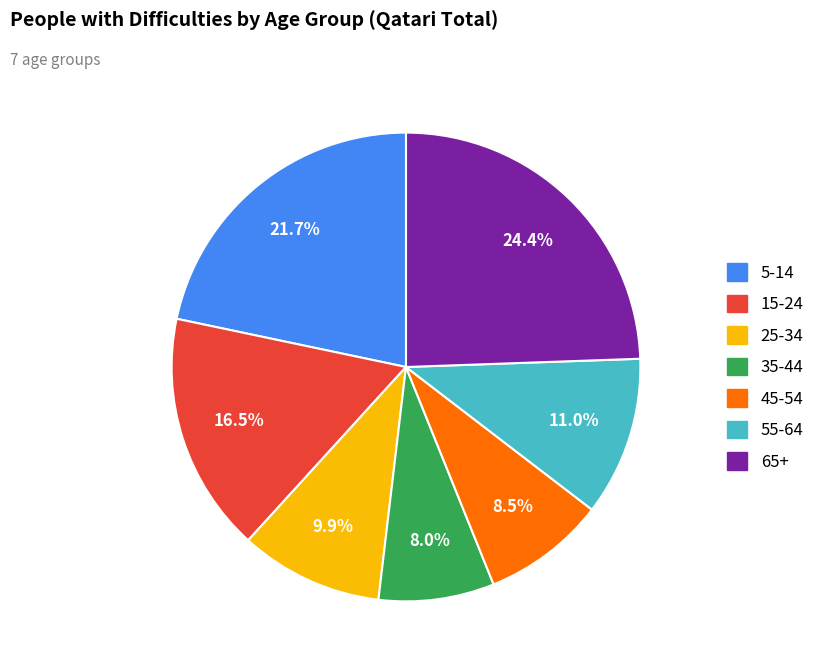

Is there any slice that represents more than half of the pie?

No